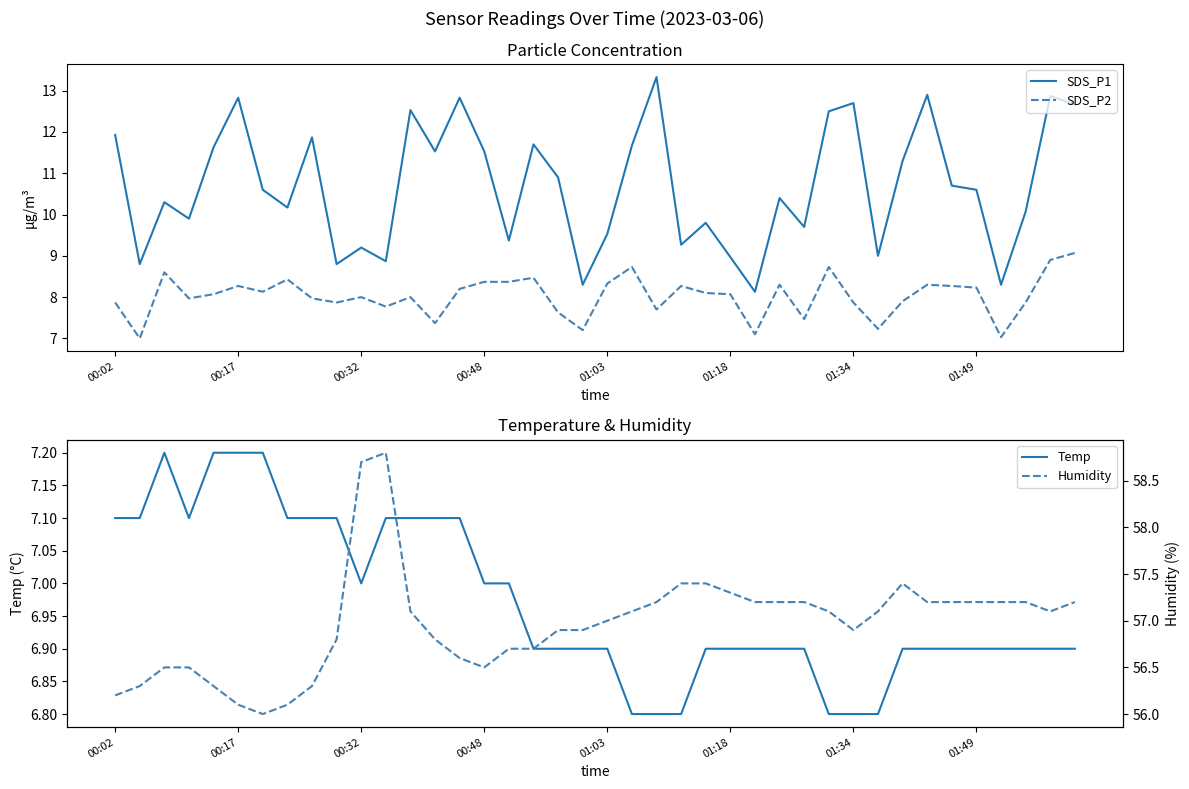

What is the value of the SDS_P2 point at the 2nd from the left?

7.0